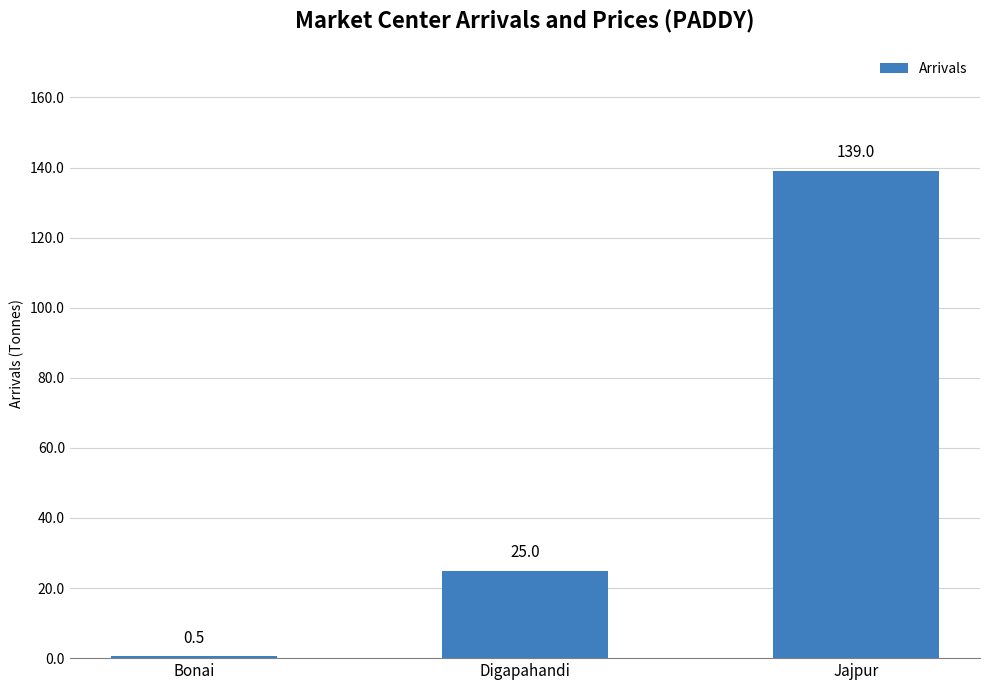

What is the greatest value displayed?

139.0